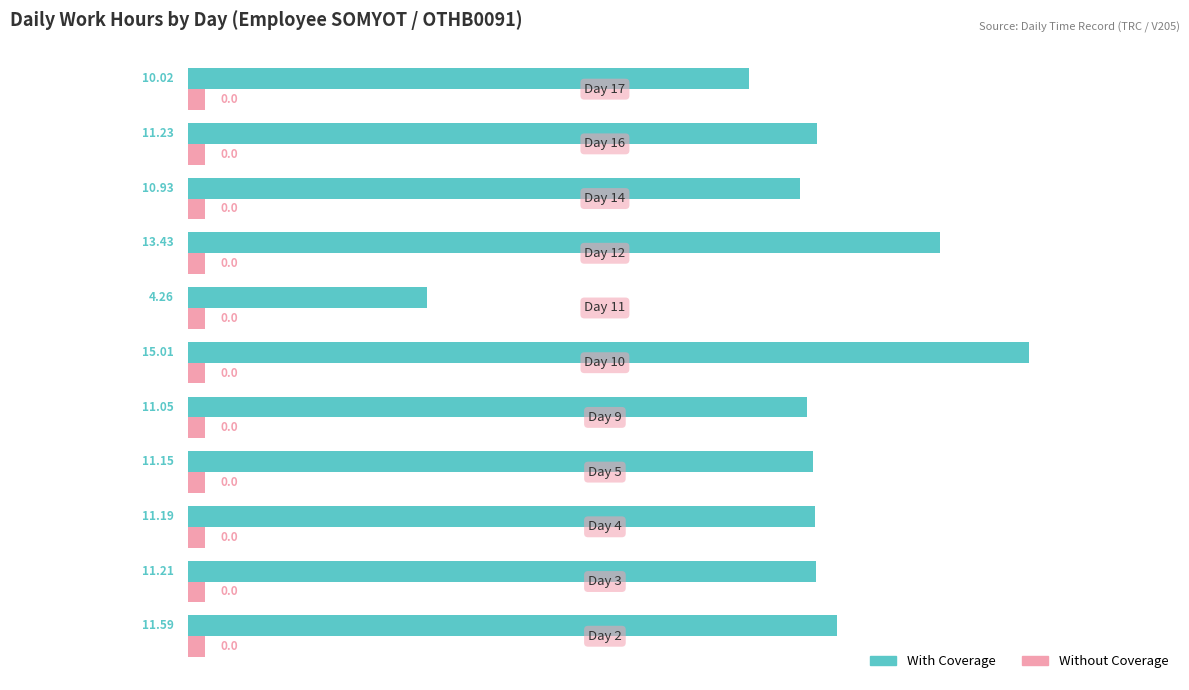

What is the sum of all Without Coverage values?

3.3